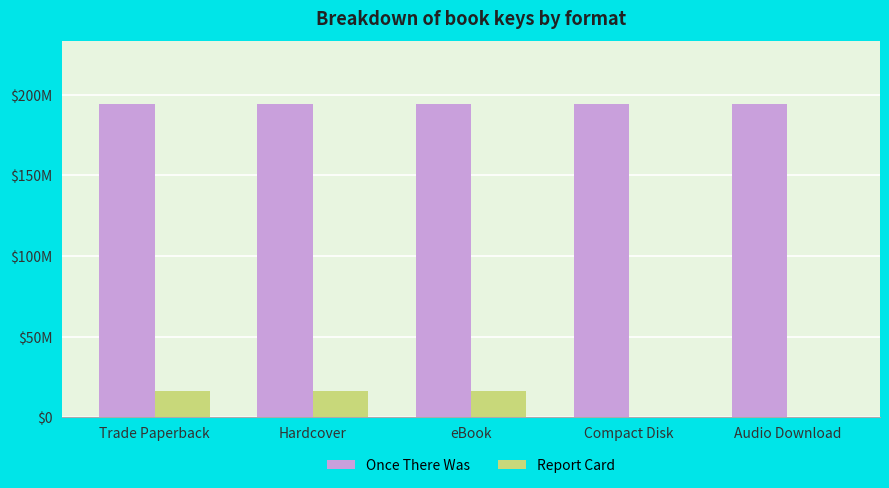

Which series has the widest spread of values?

Report Card